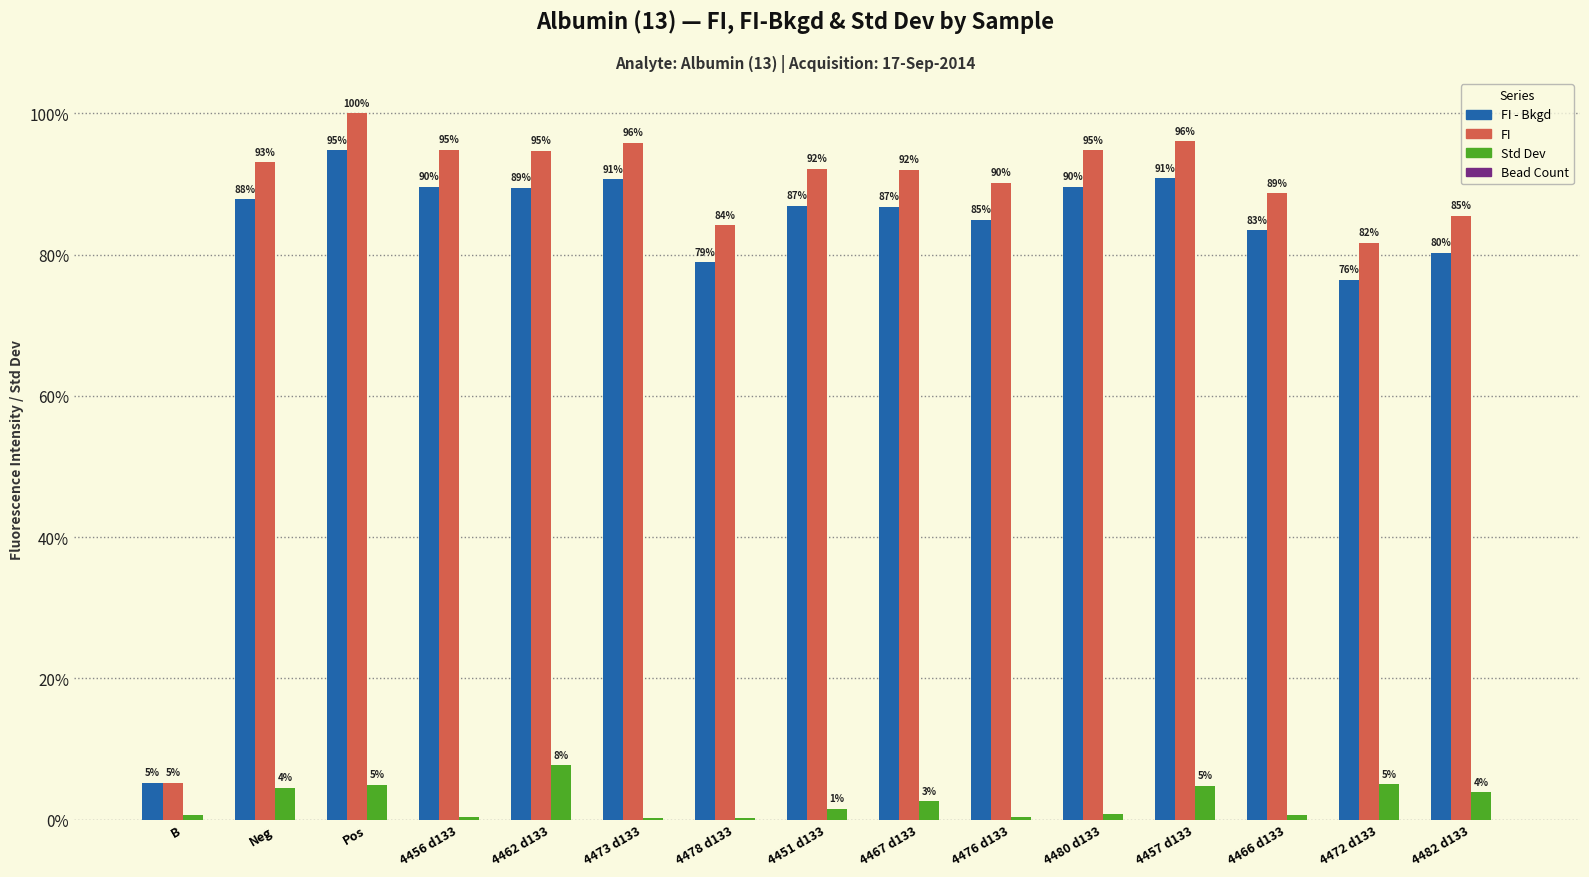

What is the label of the 15th bar from the right?

B